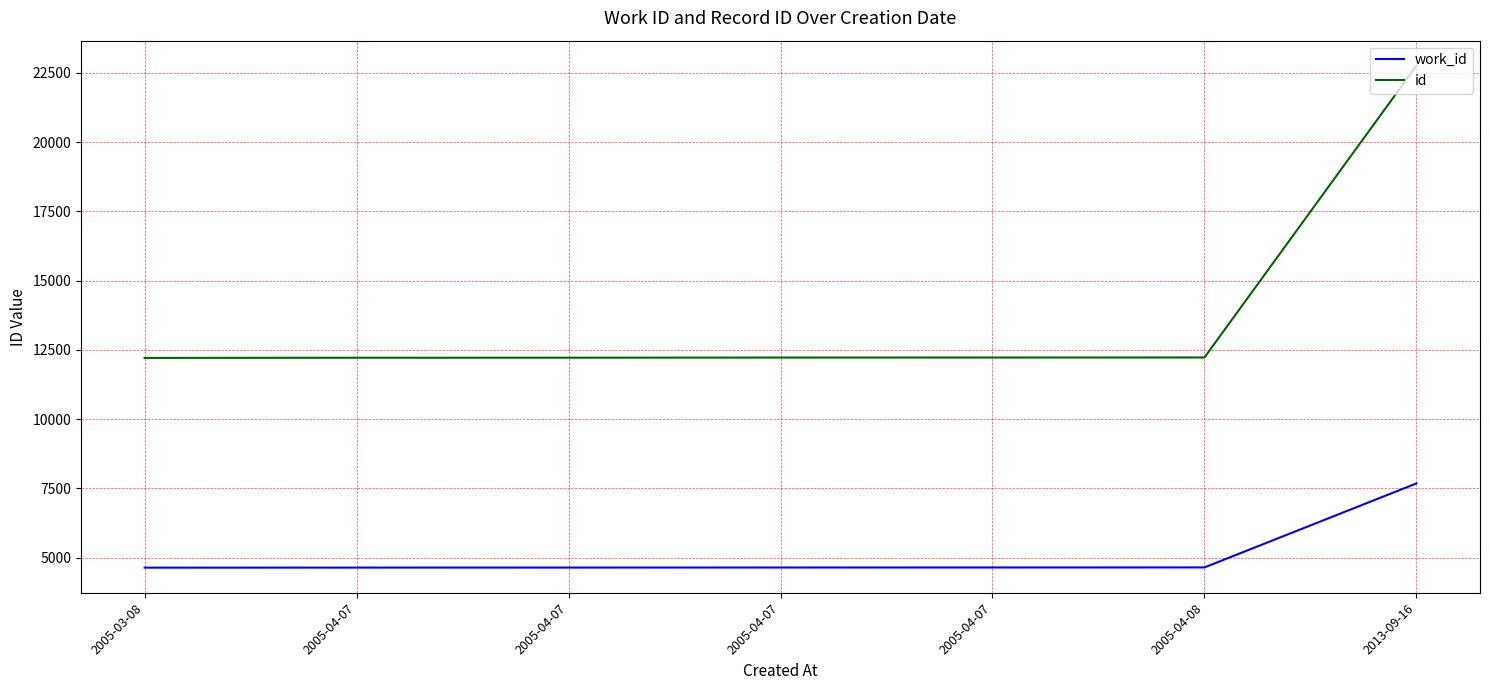

Is this an area chart (filled region under the line)?

No